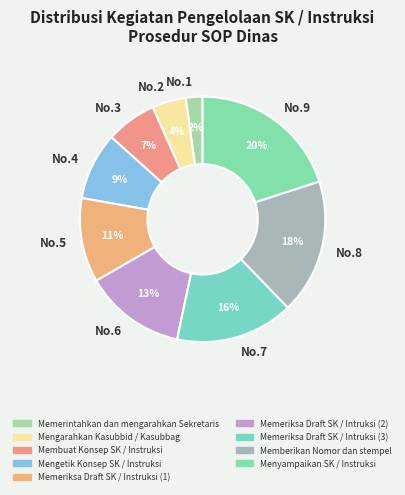

What is the ratio of the value at No.4 to the value at No.5?

0.8